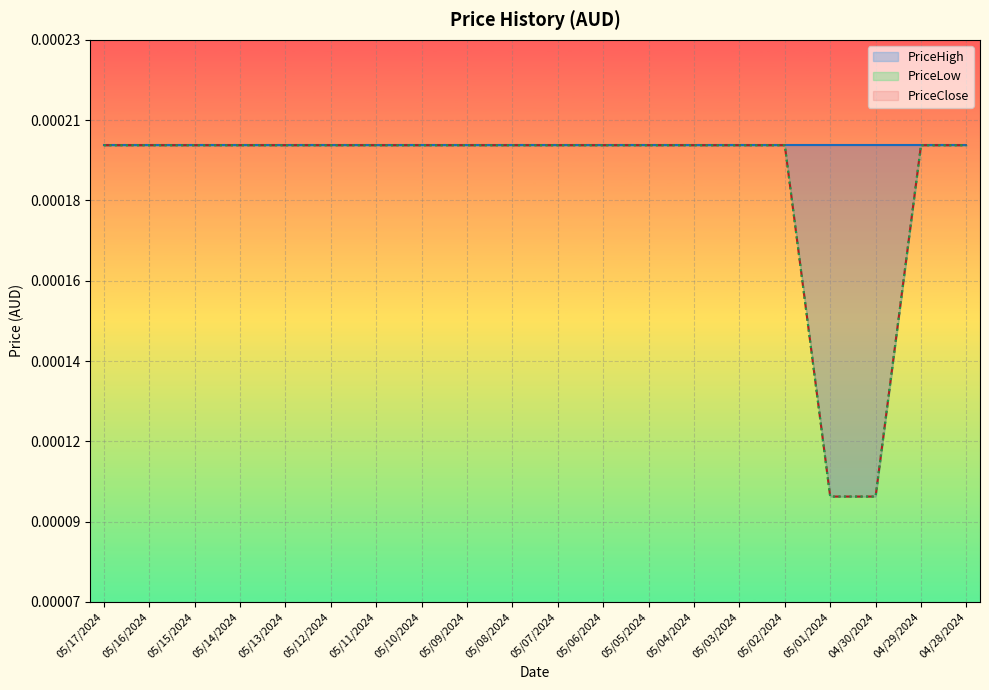

At which category is the sum across all series the highest?

05/17/2024